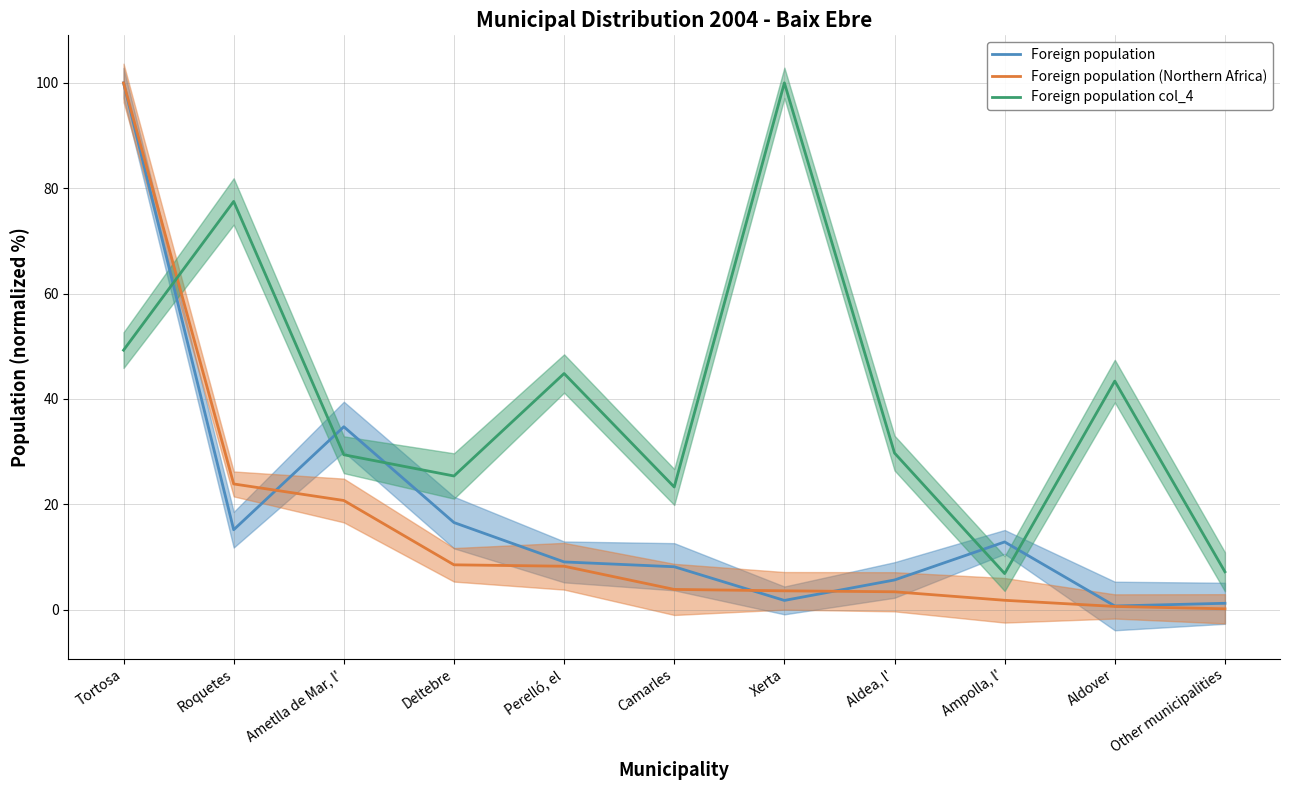

Where is the first local maximum for Foreign population?

Ametlla de Mar, l'